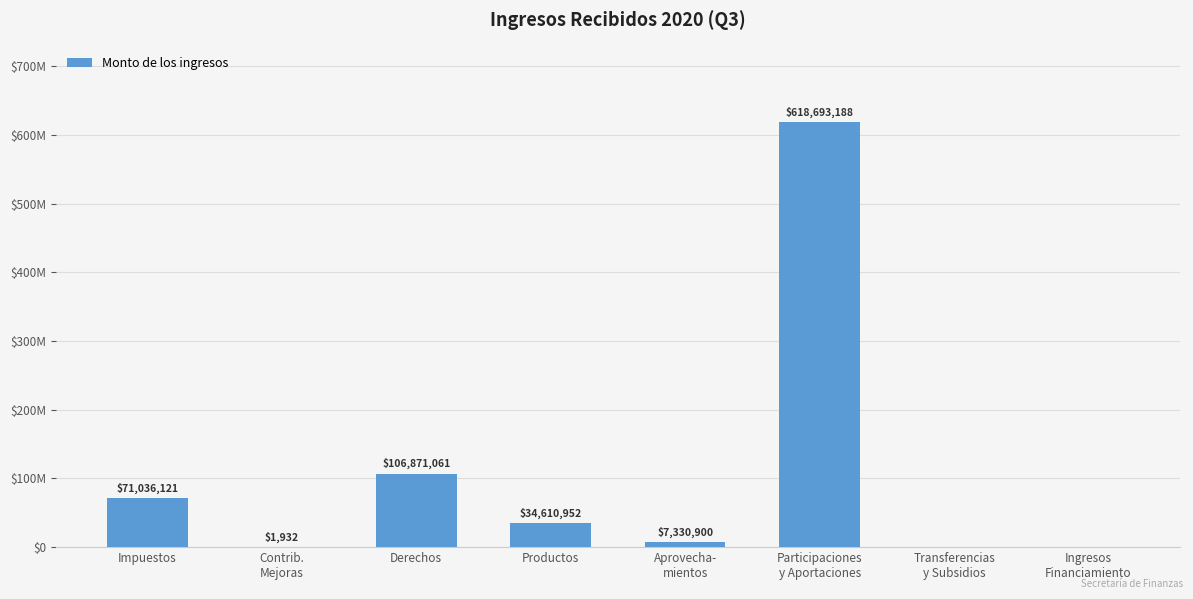

What is the change in value from Contrib.
Mejoras to Productos?

+34609020